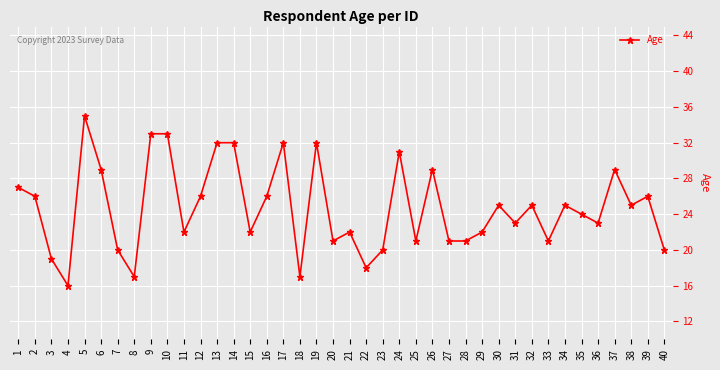

What is the ratio of the value at 5 to the value at 39?

1.3